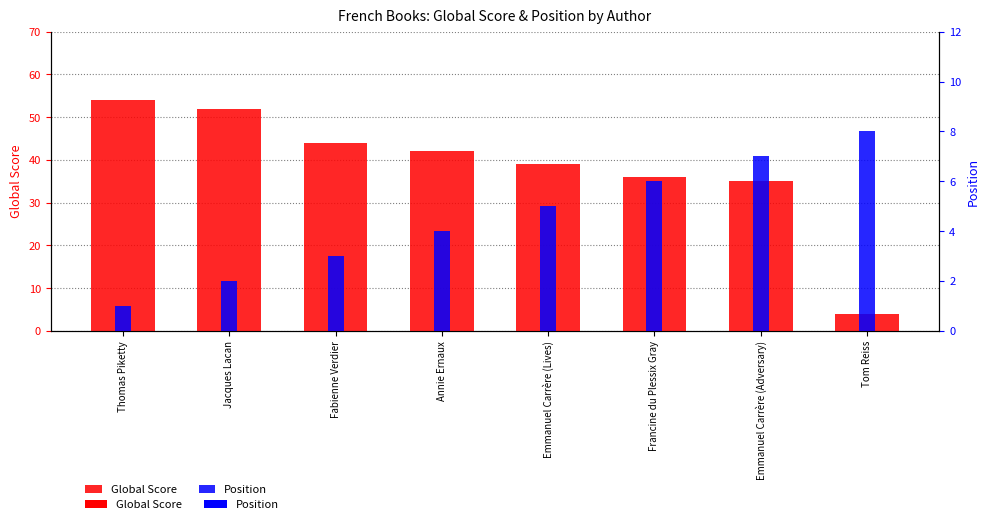

Reading left to right, transcribe all the data shown in this chart.

Global Score: 54	52	44	42	39	36	35	4
Position: 1	2	3	4	5	6	7	8